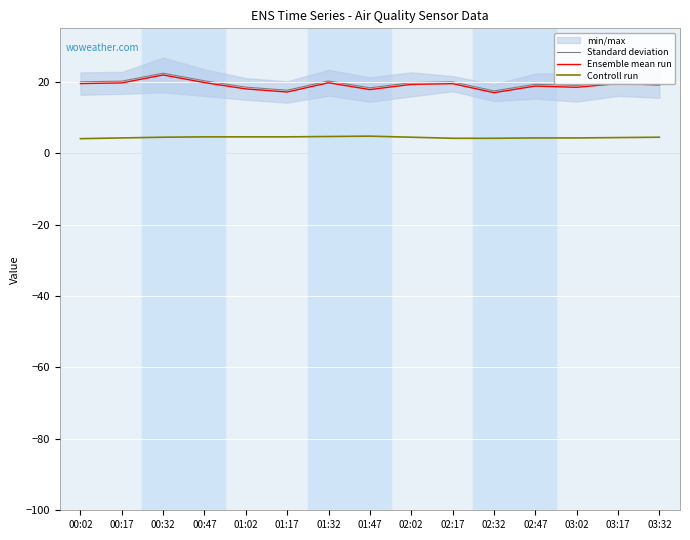

What is the difference between the maximum and second lowest values in the Controll run series?

0.6